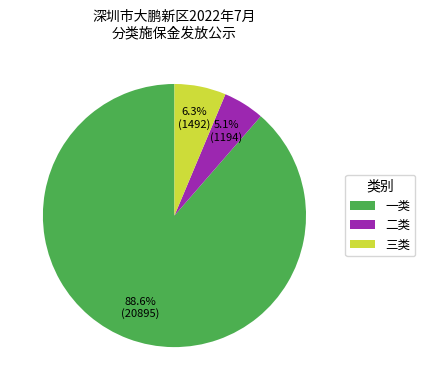

What is the majority slice?

一类